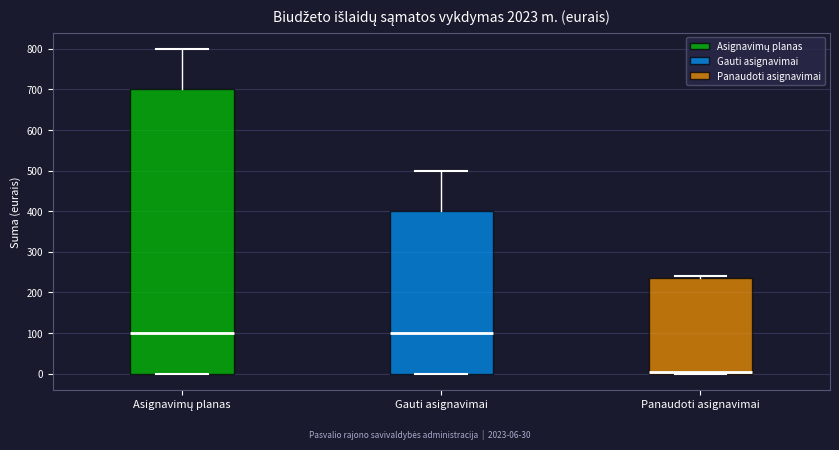

Where is the upper edge of the box for Gauti asignavimai on the y-axis? The values are not printed on the chart, so give them approximately, as read against the axis.

400